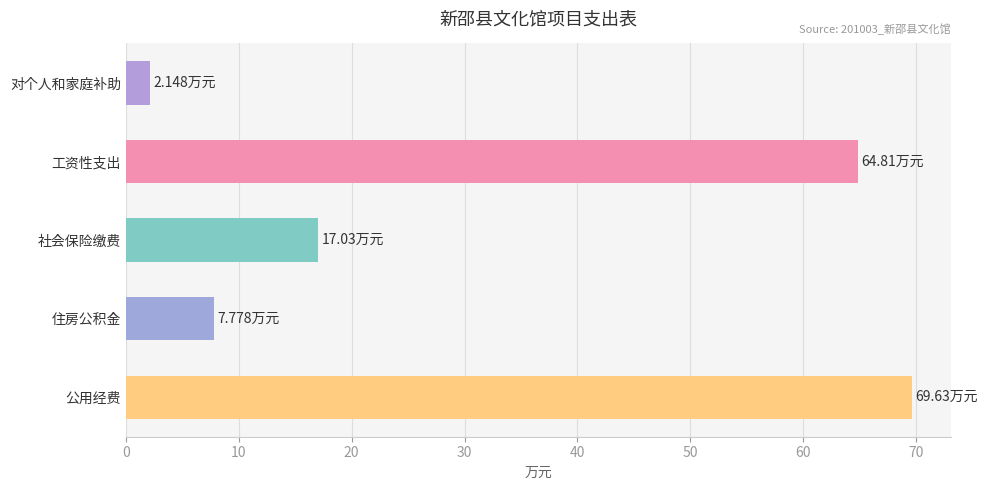

What is the difference between the maximum and minimum values?

67.5